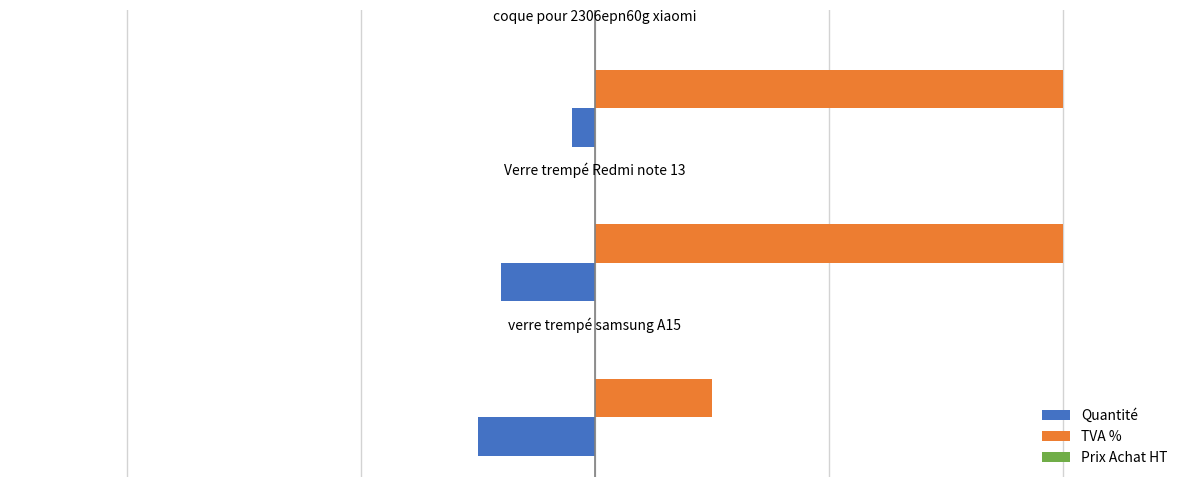

How many bars are there in total?

9